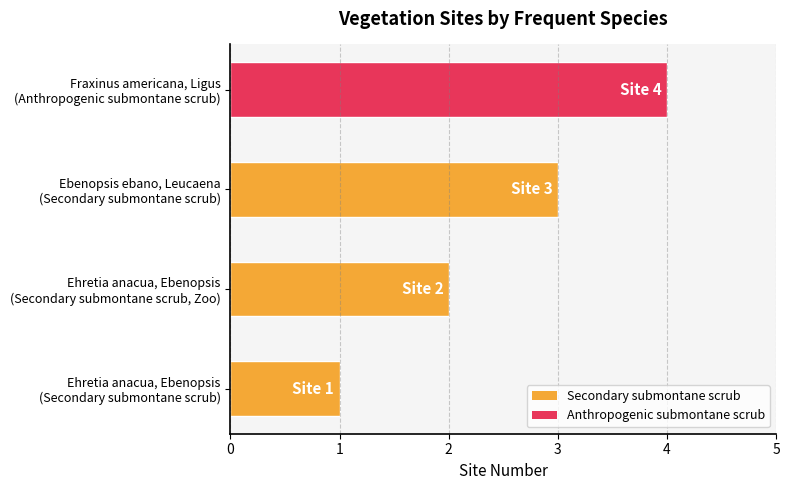

What is the sum of all values?

10